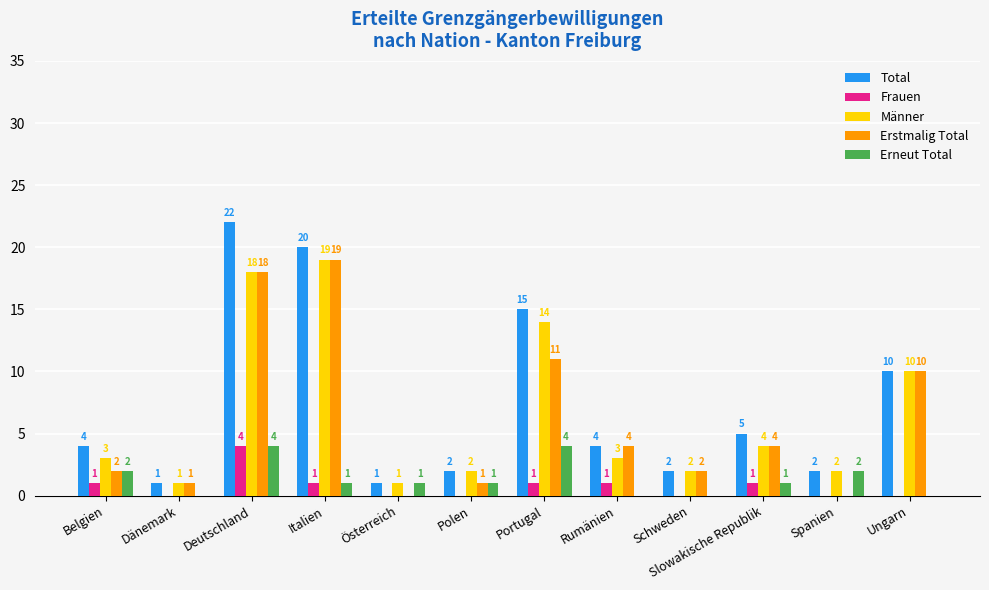

What is the sum of all Erstmalig Total values?

72